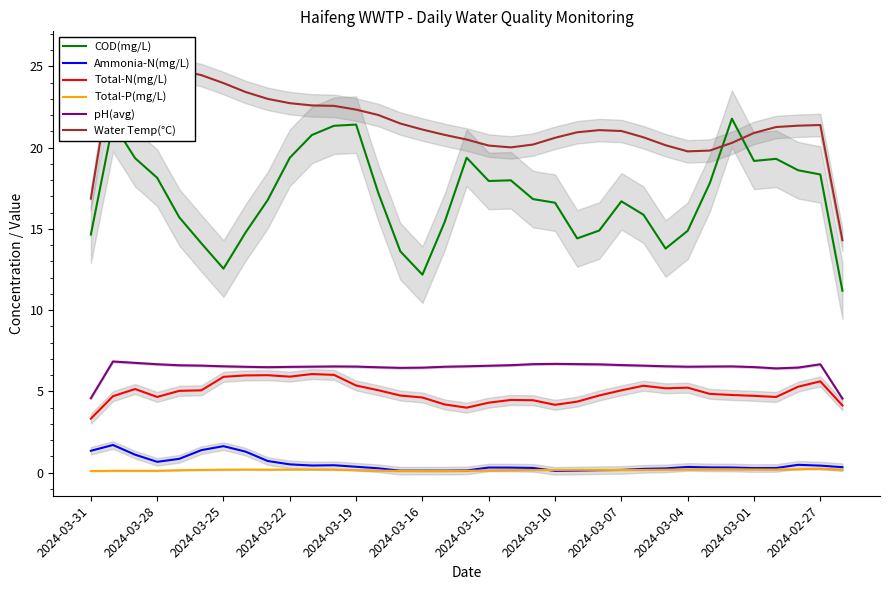

What is the average value of the Water Temp(°C) series?

21.5